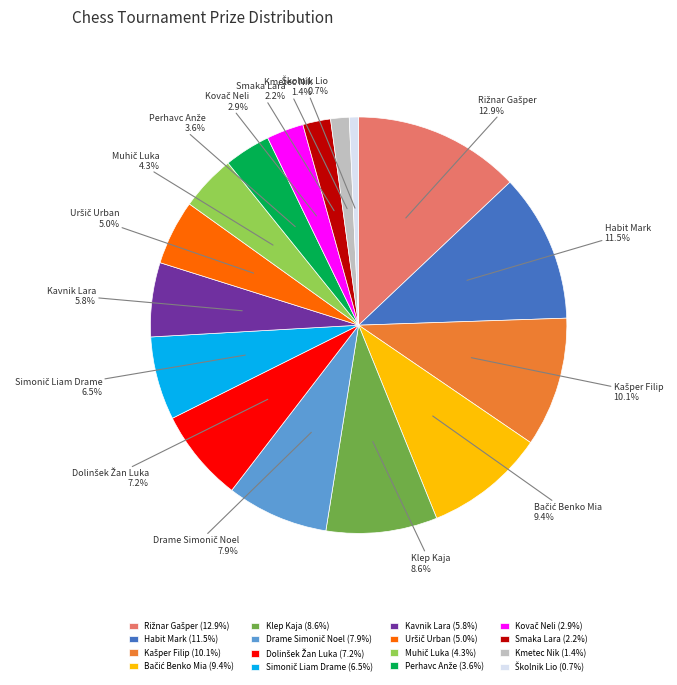

Does any single category account for the majority?

No